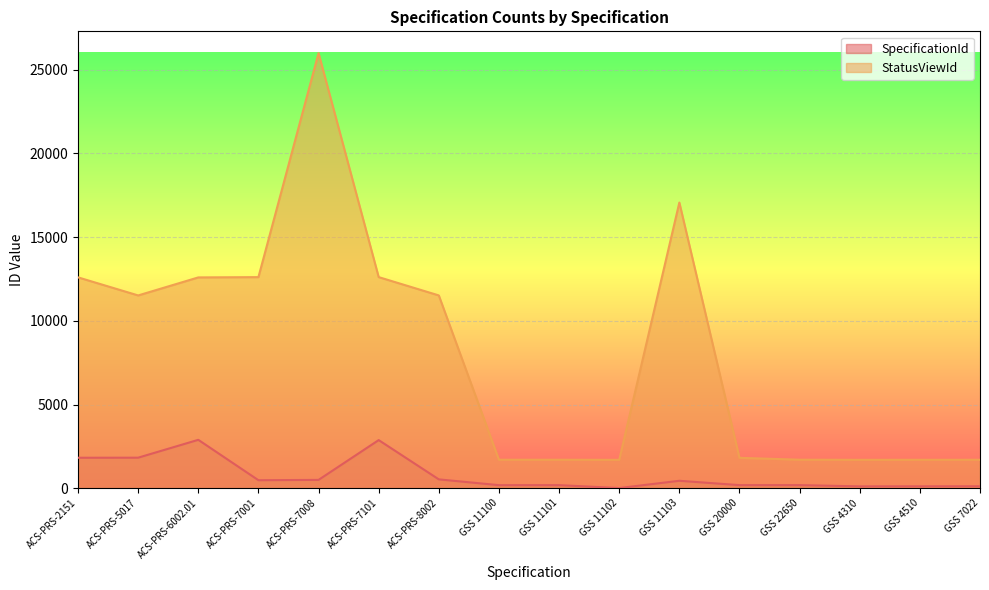

List the labels in order of SpecificationId value, smallest first.

GSS 11102, GSS 4310, GSS 4510, GSS 7022, GSS 11100, GSS 11101, GSS 20000, GSS 22650, GSS 11103, ACS-PRS-7001, ACS-PRS-7008, ACS-PRS-8002, ACS-PRS-2151, ACS-PRS-5017, ACS-PRS-7101, ACS-PRS-6002.01